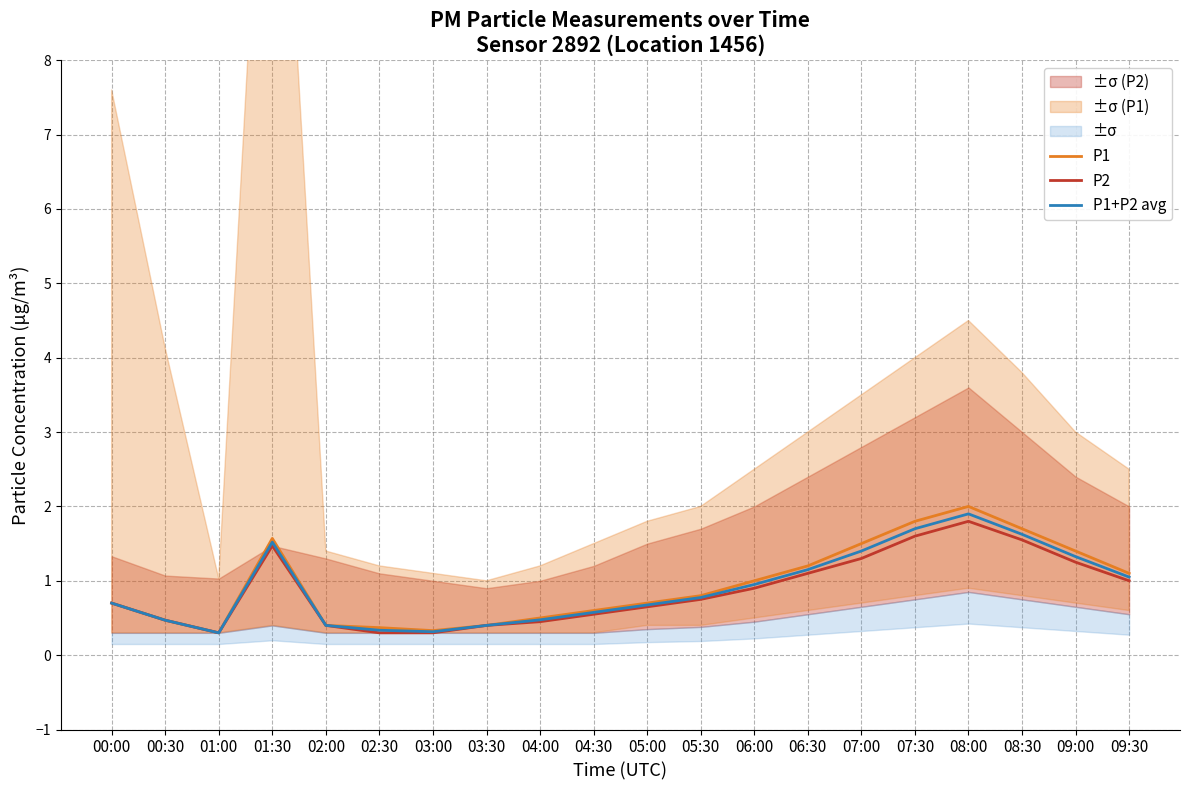

Is it true that P1+P2 avg equals 0.2 at 09:30?

False